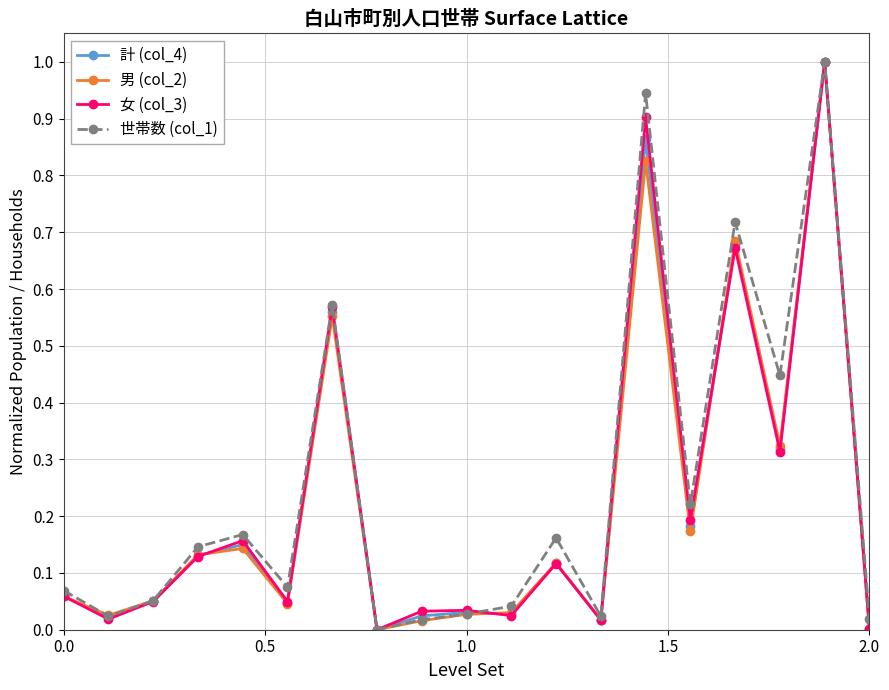

What is the greatest value displayed?

1.0